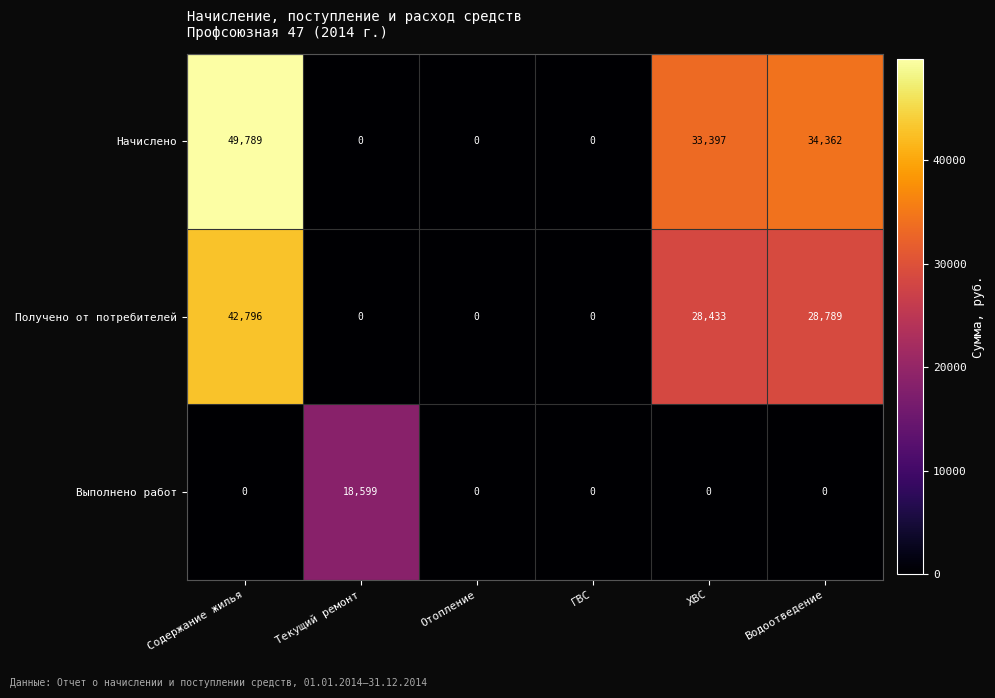

List the series in order of their overall mean, highest first.

Начислено, Получено от потребителей, Выполнено работ